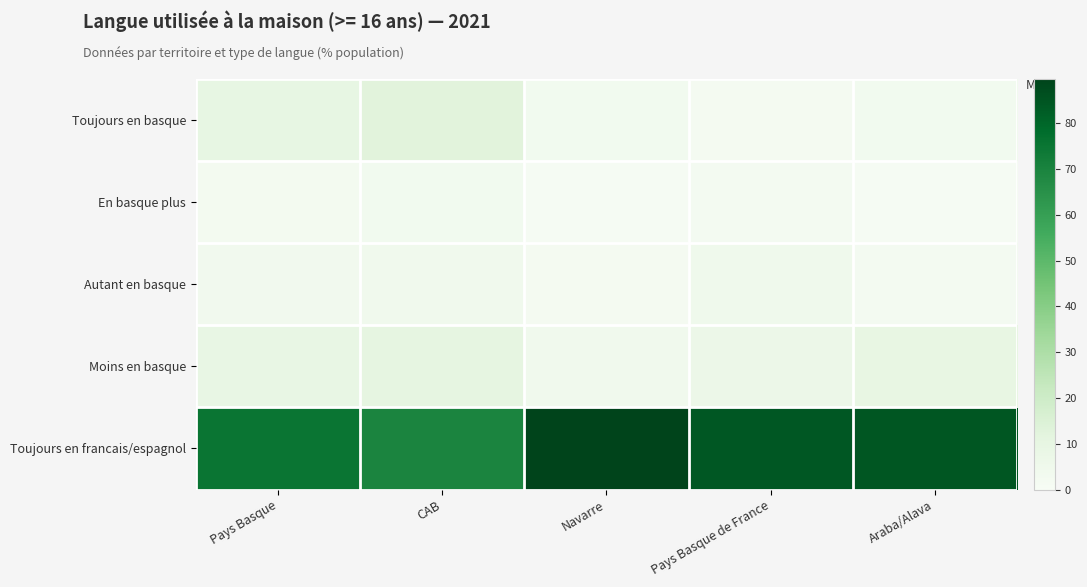

Rank the series at Araba/Alava from highest to lowest value.

Toujours en francais/espagnol, Moins en basque, Toujours en basque, Autant en basque, En basque plus